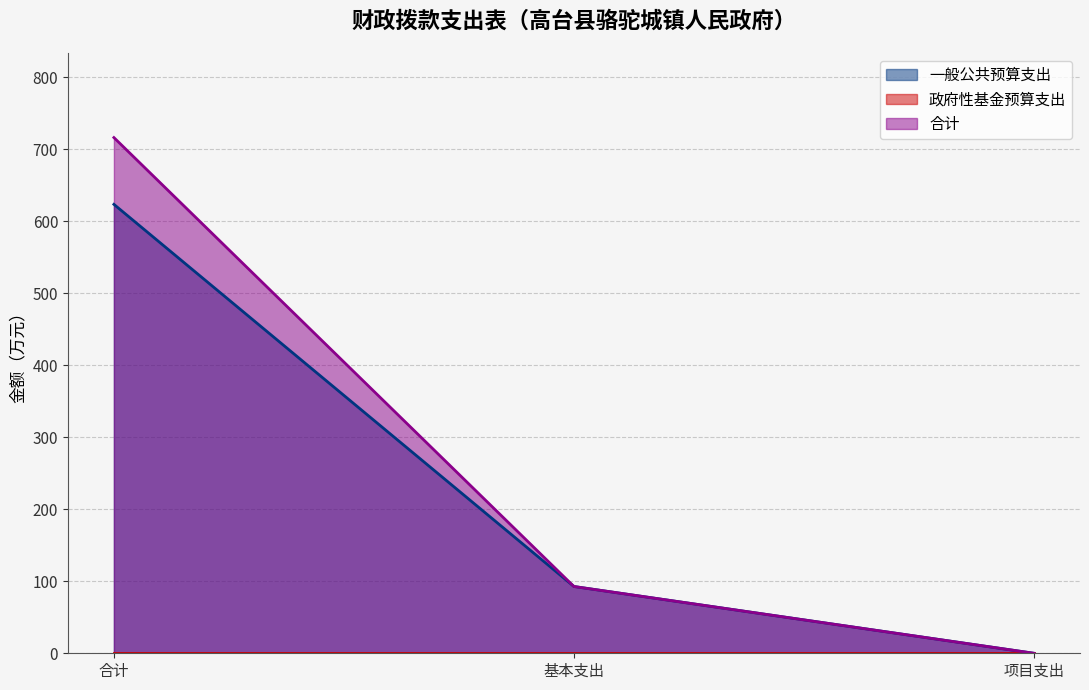

Where is 合计 nearest to the value 357?

基本支出